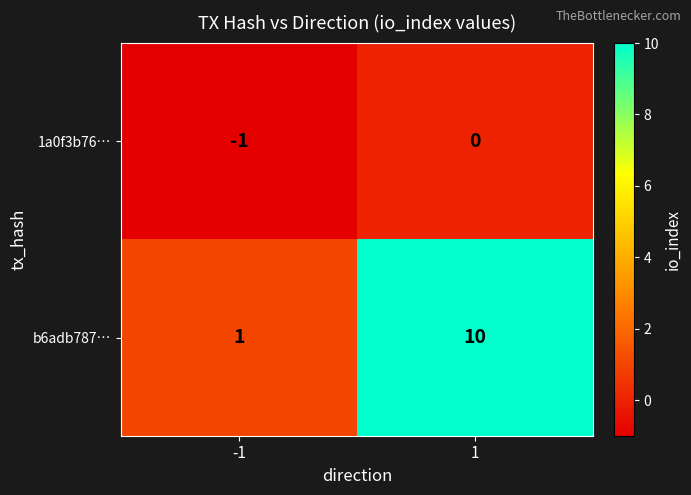

List the series in order of their overall mean, lowest first.

1a0f3b76…, b6adb787…